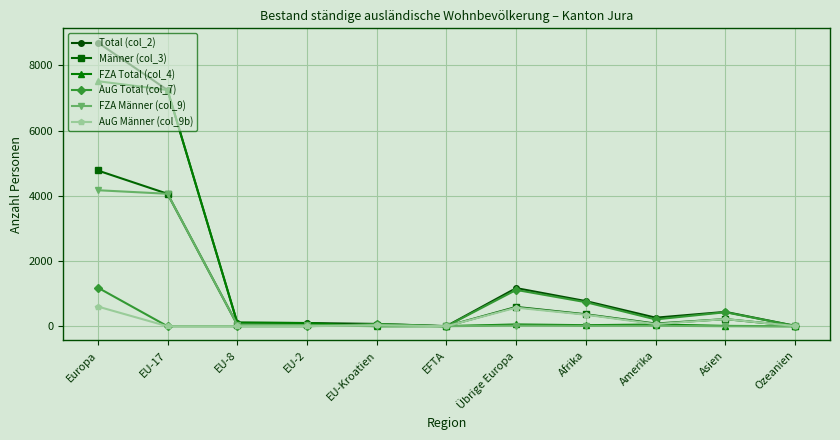

How many data points in Total (col_2) are less than 263?

5